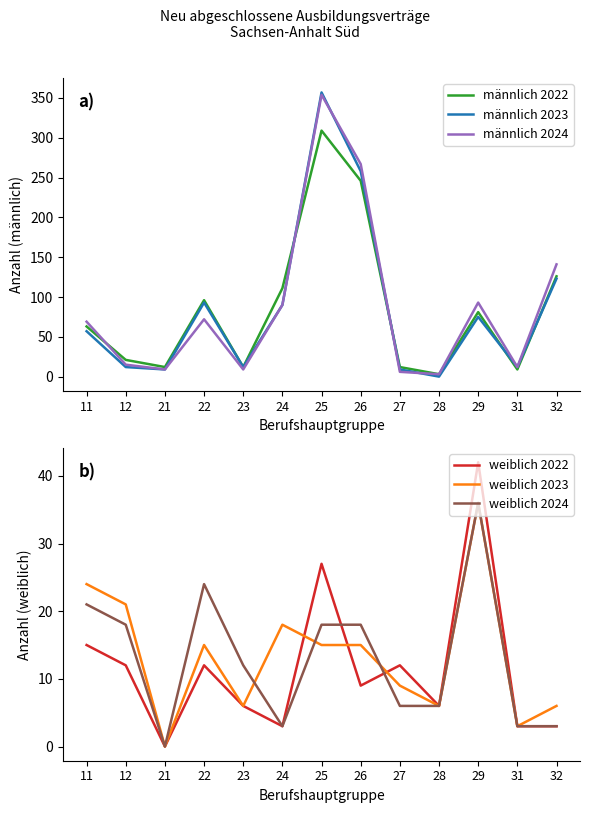

Where is the first local maximum for männlich 2022?

22